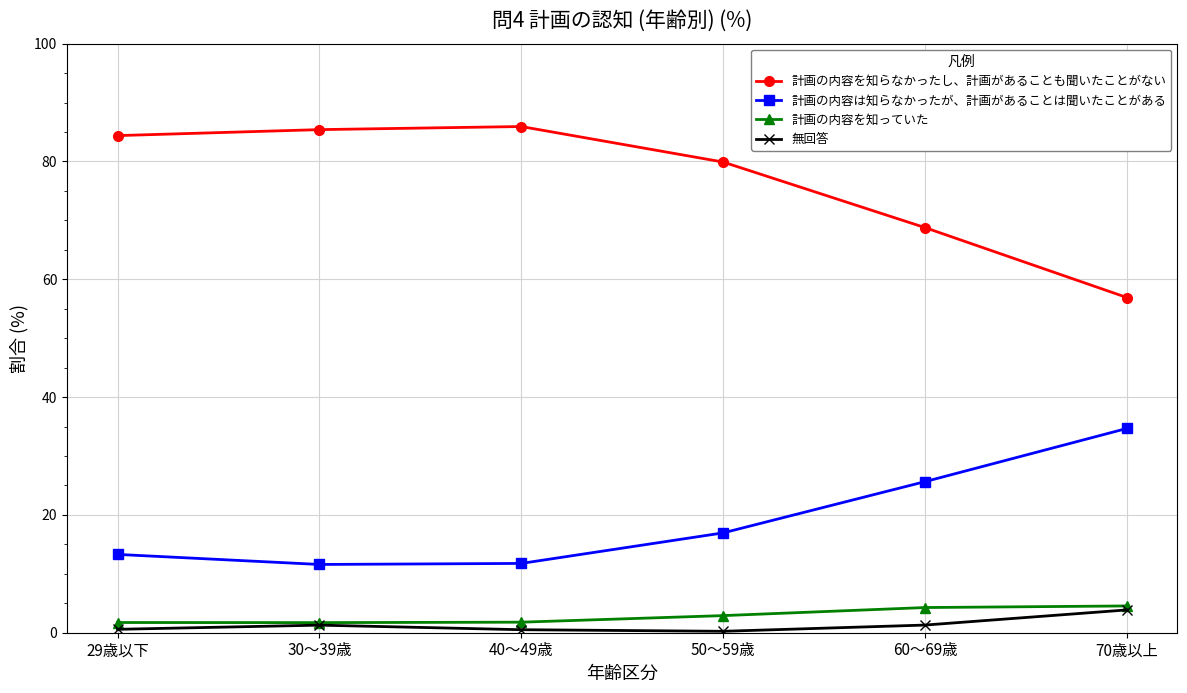

What is the greatest value displayed?

85.9